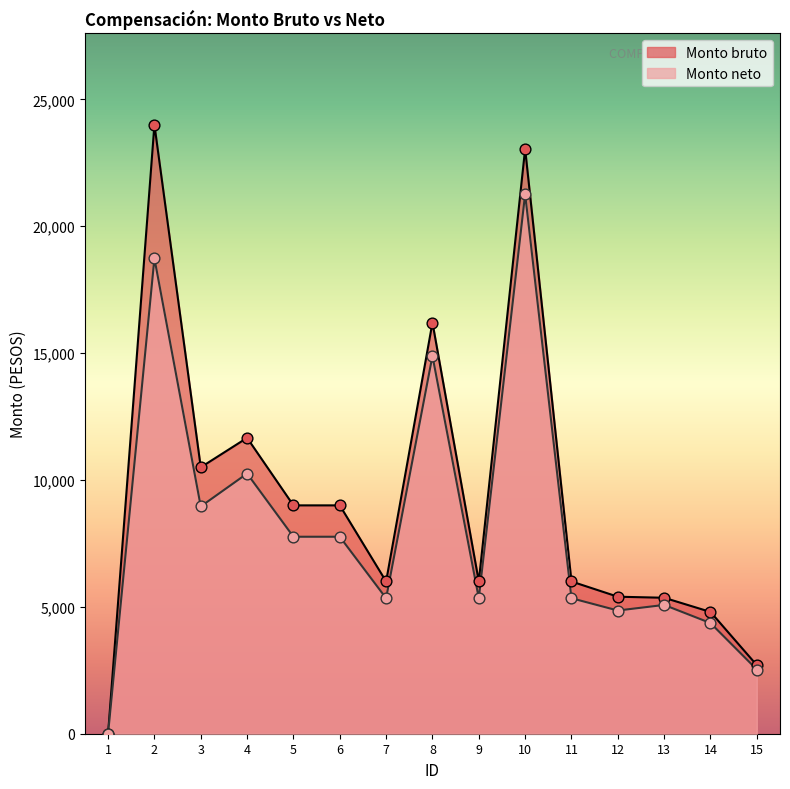

Which series contains the lowest Y value?

Monto bruto